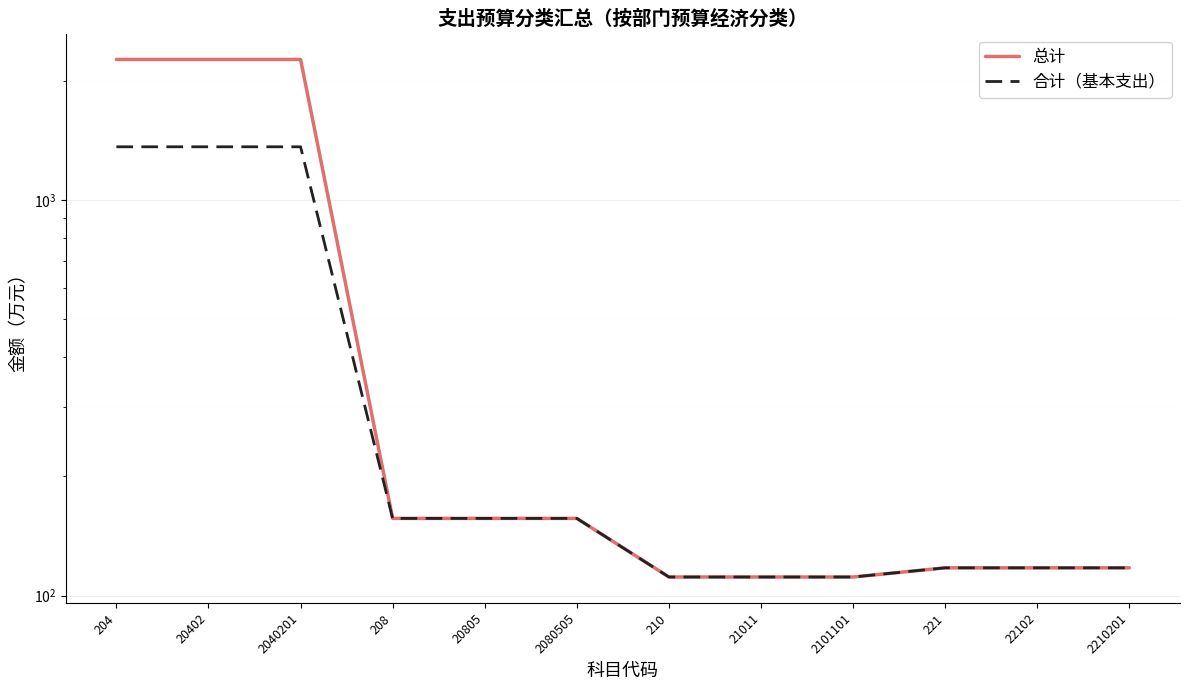

Is it true that 总计 equals 174.4 at 22102?

False